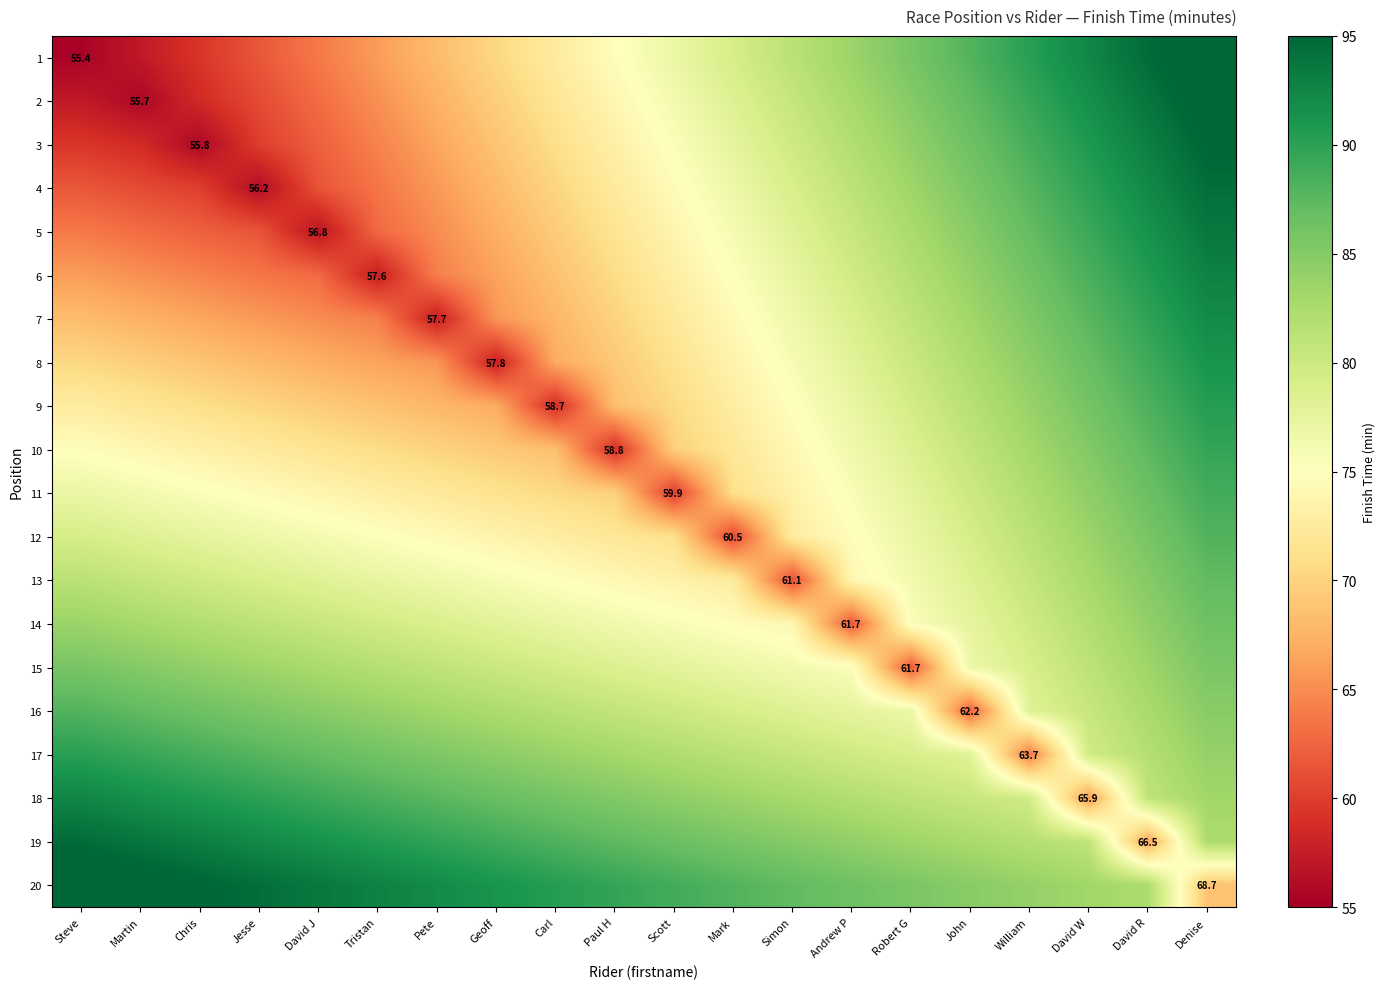

What is the approximate value of 12 at Mark?

60.5